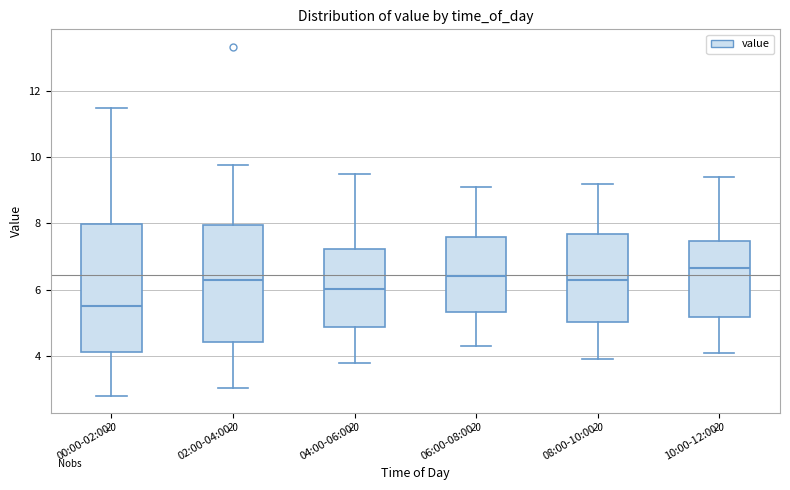

Reading left to right, transcribe this box plot: for each box, give where its median line is, the range the box spans, and where its two whiskers end, as read against the y-axis. The values are not printed on the chart, so give them approximately, as read against the axis.

00:00-02:00: median 5.6, box 4.2 to 8.0, whiskers 2.8 to 11.4
02:00-04:00: median 6.2, box 4.4 to 8.0, whiskers 3.0 to 9.8
04:00-06:00: median 6.0, box 4.8 to 7.2, whiskers 3.8 to 9.6
06:00-08:00: median 6.4, box 5.4 to 7.6, whiskers 4.4 to 9.2
08:00-10:00: median 6.4, box 5.0 to 7.6, whiskers 4.0 to 9.2
10:00-12:00: median 6.6, box 5.2 to 7.4, whiskers 4.2 to 9.4